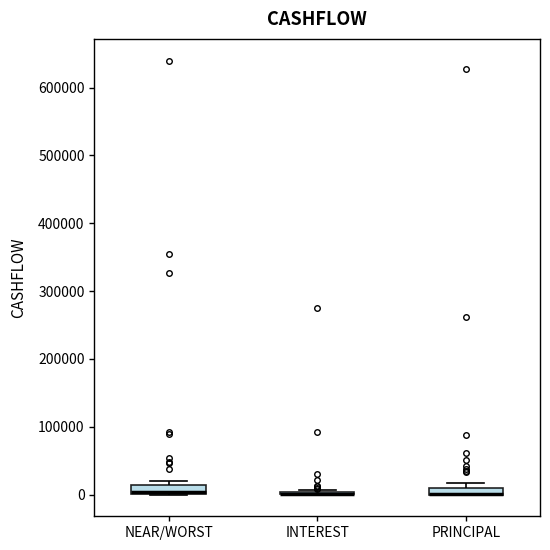

Where is the lower edge of the box for NEAR/WORST on the y-axis? The values are not printed on the chart, so give them approximately, as read against the axis.

0